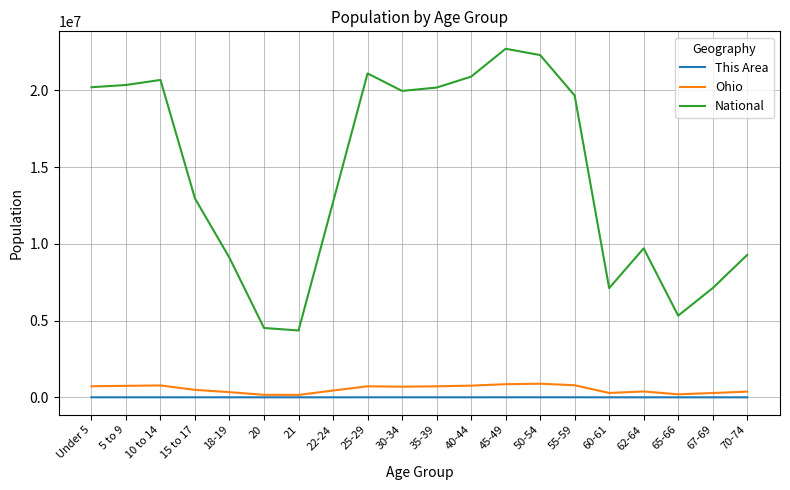

True or false: Ohio and National cross at least once.

False